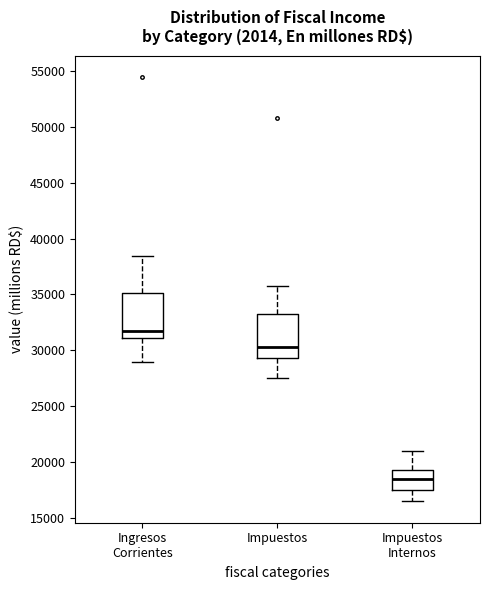

Where is the lower edge of the box for Impuestos Internos on the y-axis? The values are not printed on the chart, so give them approximately, as read against the axis.

17500